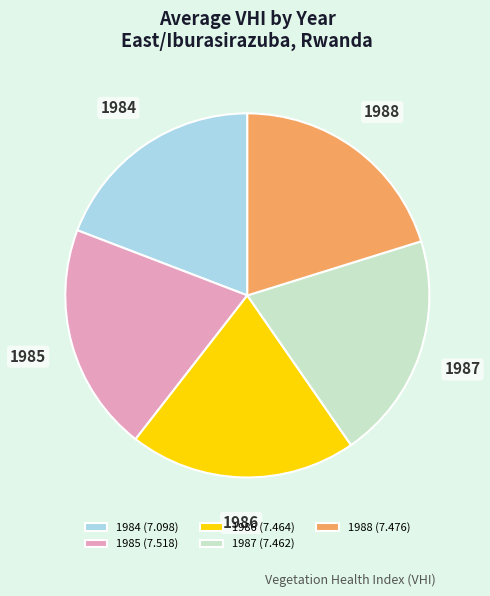

Is it true that 1987 is 30% of the pie?

False